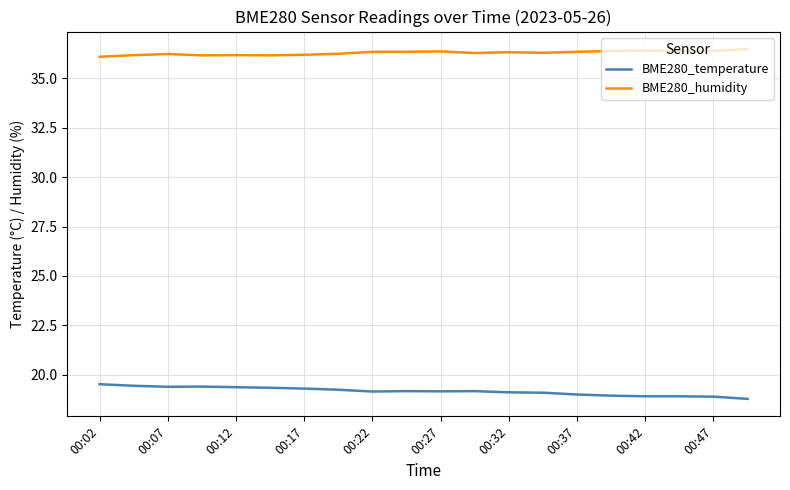

What is the difference between the maximum and minimum values in the BME280_temperature series?

0.7